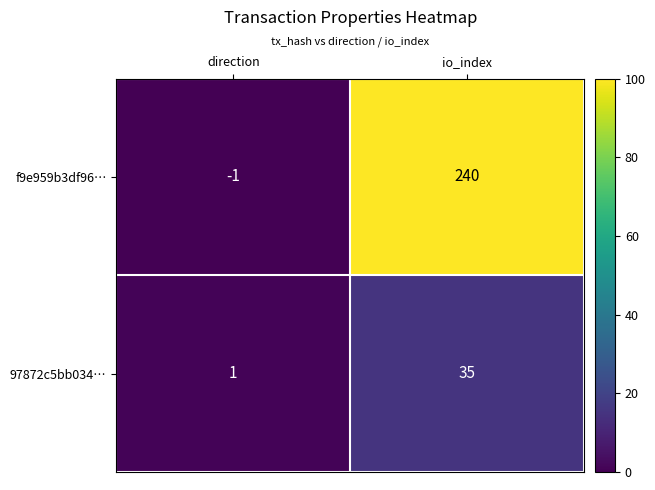

Between direction and io_index, which series saw the biggest shift?

f9e959b3df96…